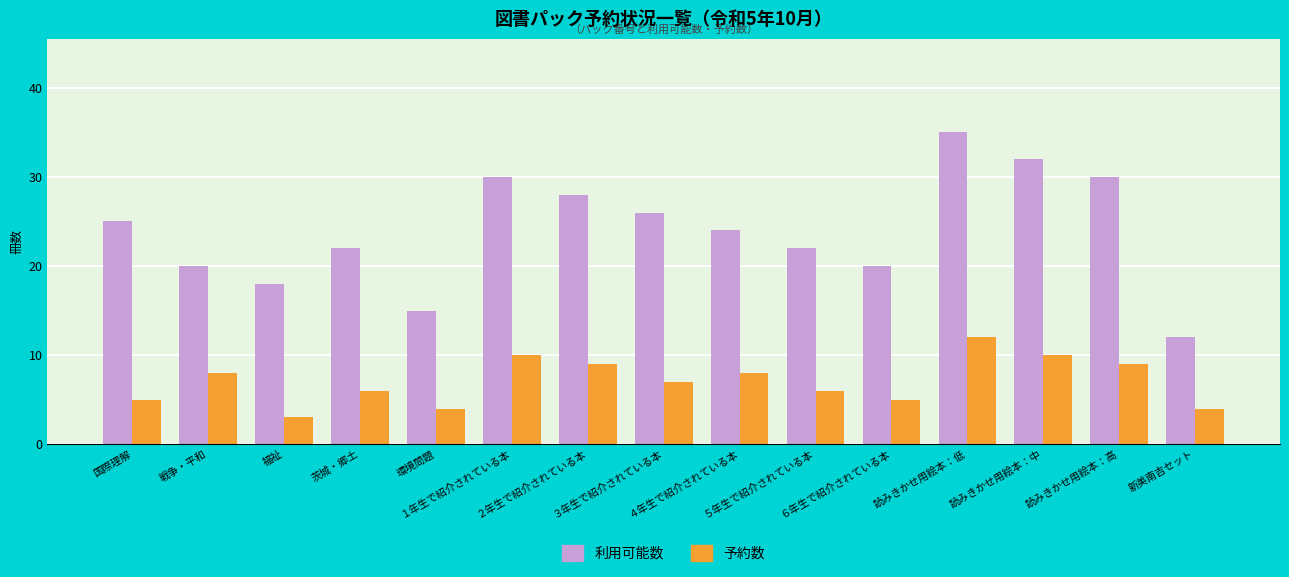

Reading left to right, list all the values displayed in this chart.

利用可能数: 25	20	18	22	15	30	28	26	24	22	20	35	32	30	12
予約数: 5	8	3	6	4	10	9	7	8	6	5	12	10	9	4